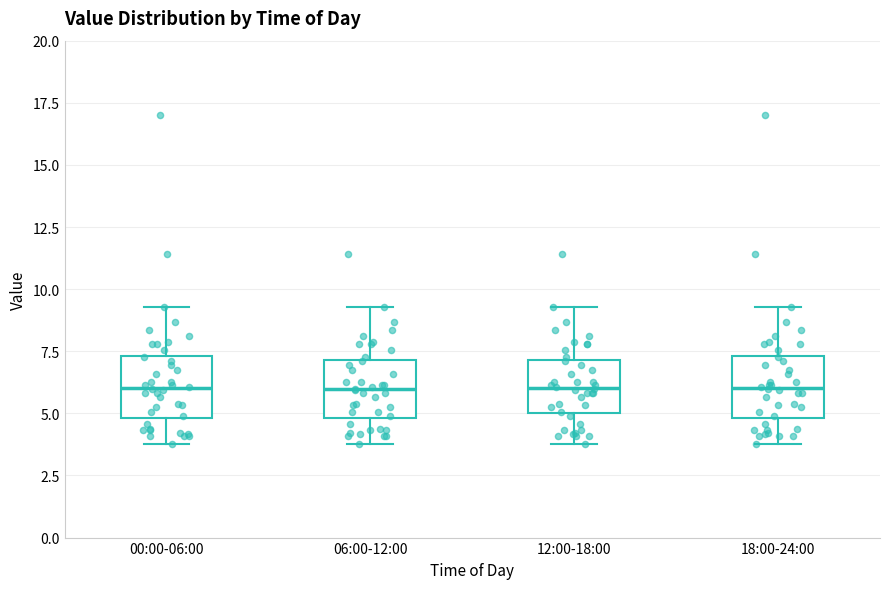

Where is the lower edge of the box for 12:00-18:00 on the y-axis? The values are not printed on the chart, so give them approximately, as read against the axis.

5.0